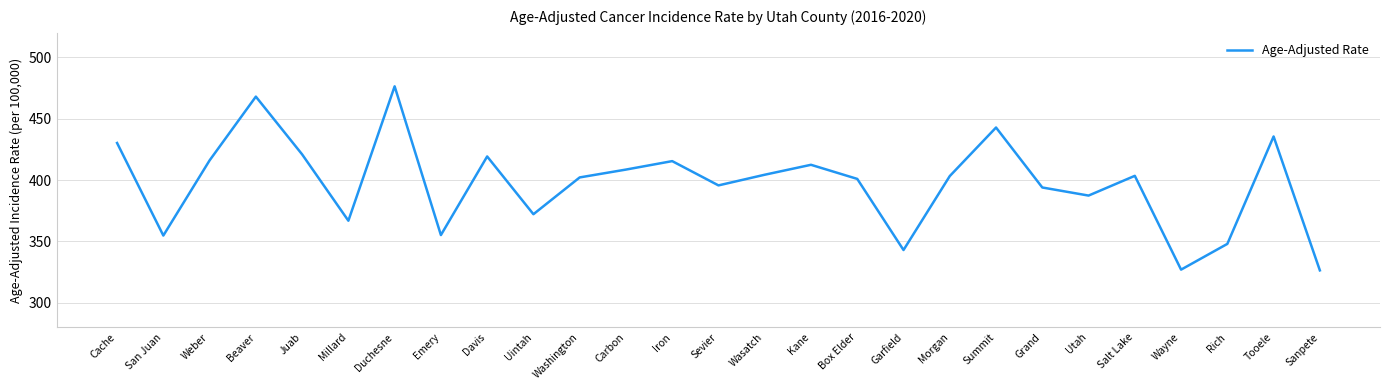

What value does the data have at Salt Lake?

403.4